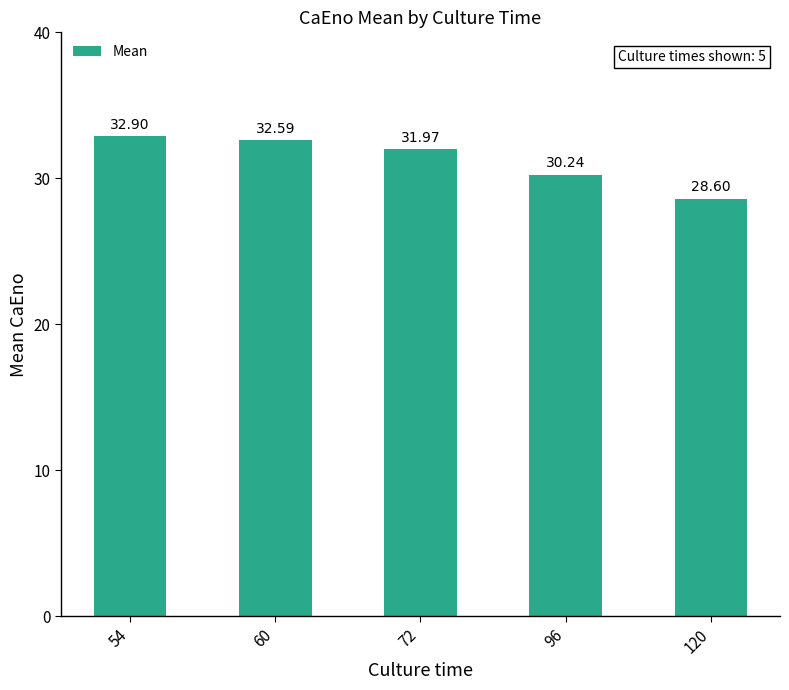

What is the value of the 2nd bar from the left?

32.6